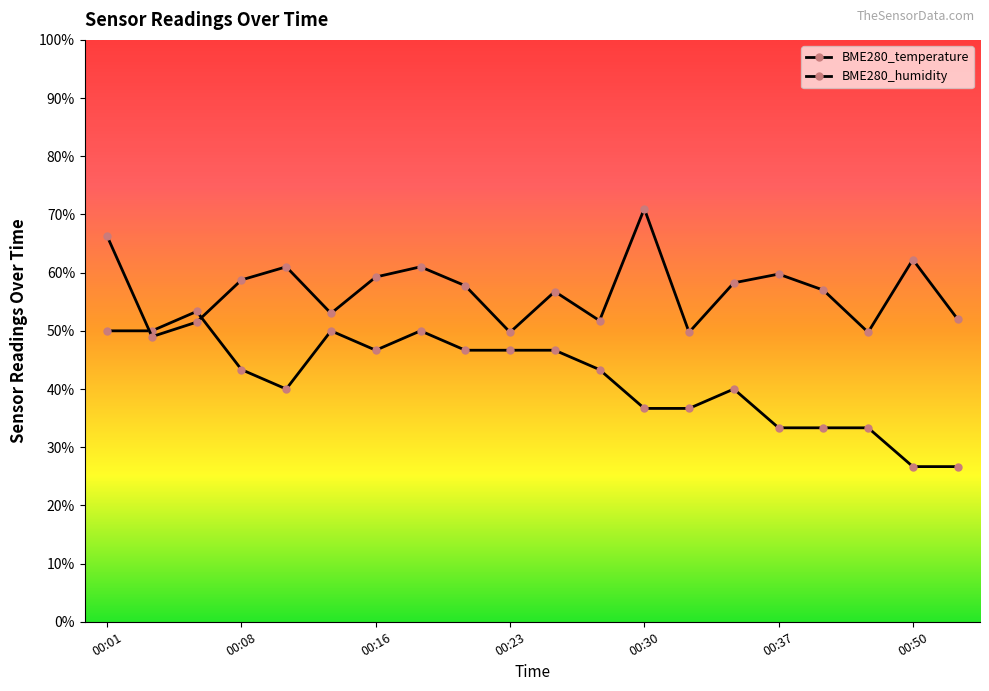

Reading left to right, extract all data points from this chart.

BME280_temperature: 50.0	50.0	53.3	43.3	40.0	50.0	46.7	50.0	46.7	46.7	46.7	43.3	36.7	36.7	40.0	33.3	33.3	33.3	26.7	26.7
BME280_humidity: 66.2	49.0	51.5	58.8	61.0	53.0	59.2	61.0	57.8	49.8	56.8	51.8	71.0	49.8	58.2	59.8	57.0	49.8	62.3	52.0